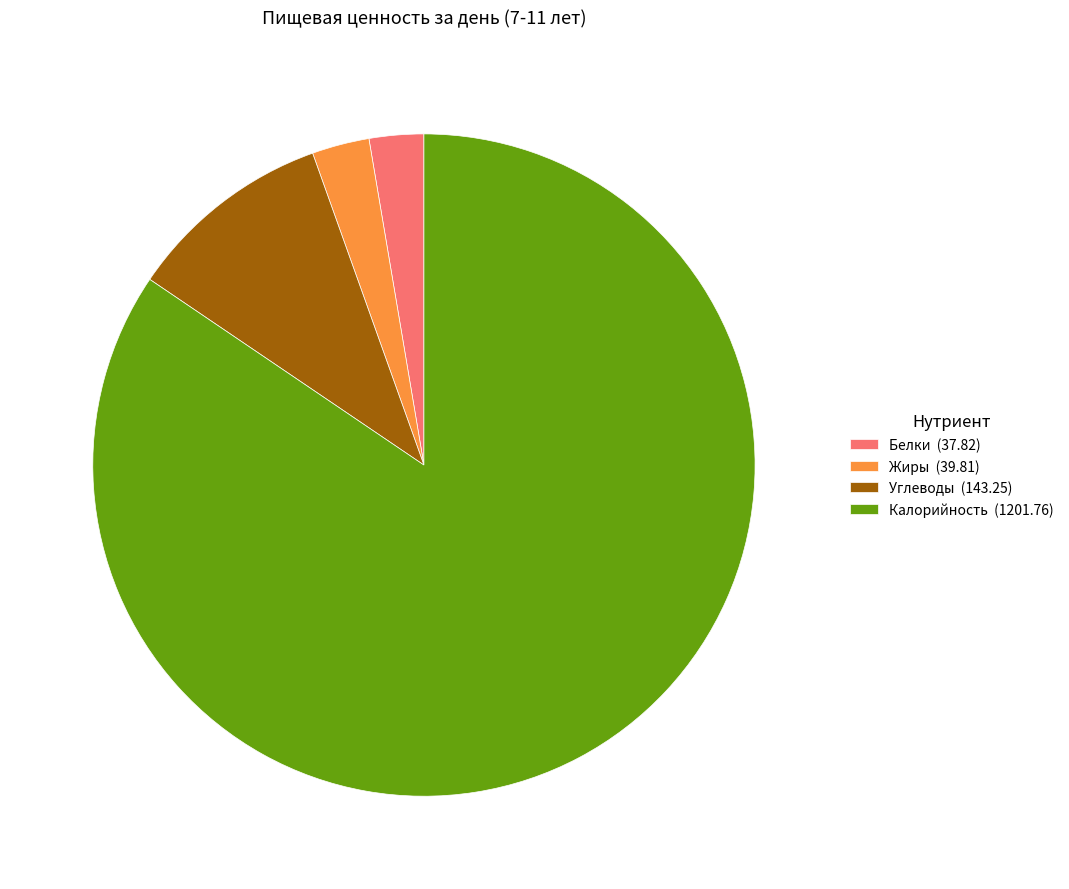

Is there a majority slice in this chart?

Yes